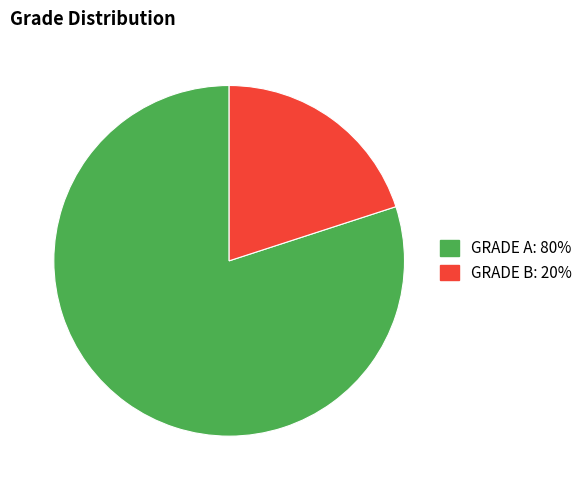

Which has a higher value, GRADE B or GRADE A?

GRADE A